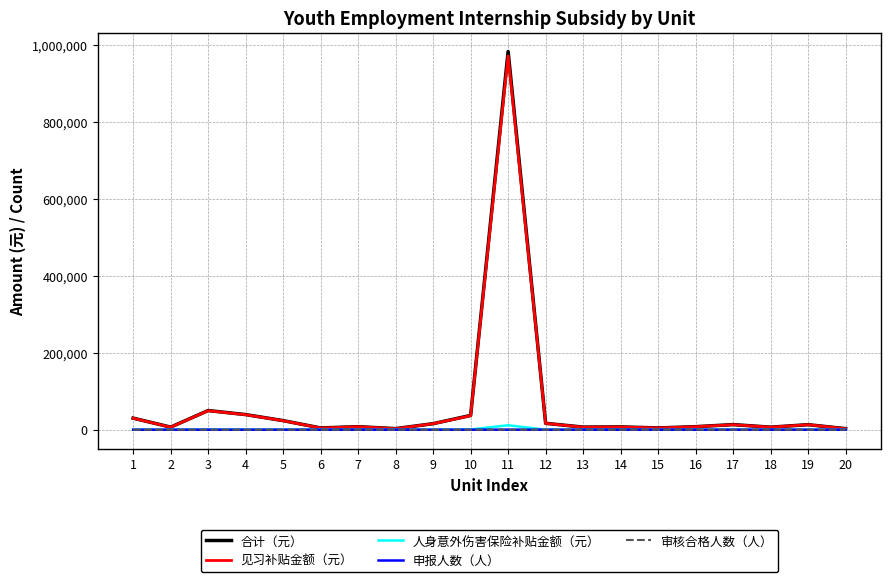

At which category is the sum across all series the highest?

11